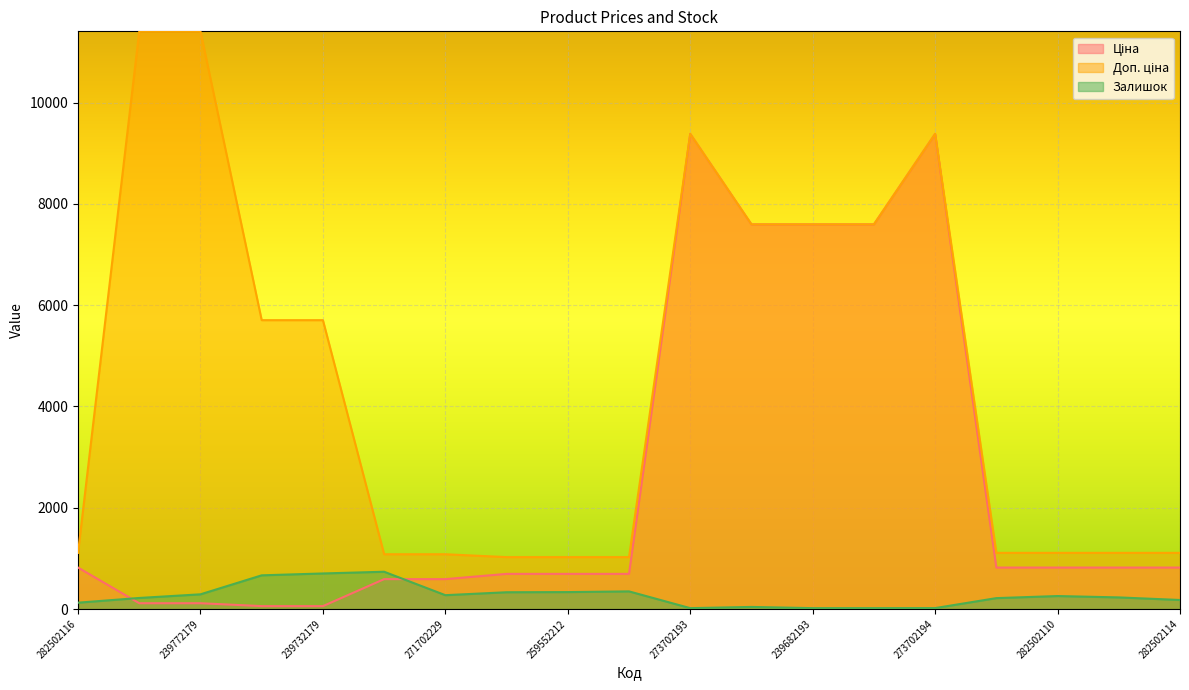

What is the difference between the highest and lowest values at 239682179?

7579.5